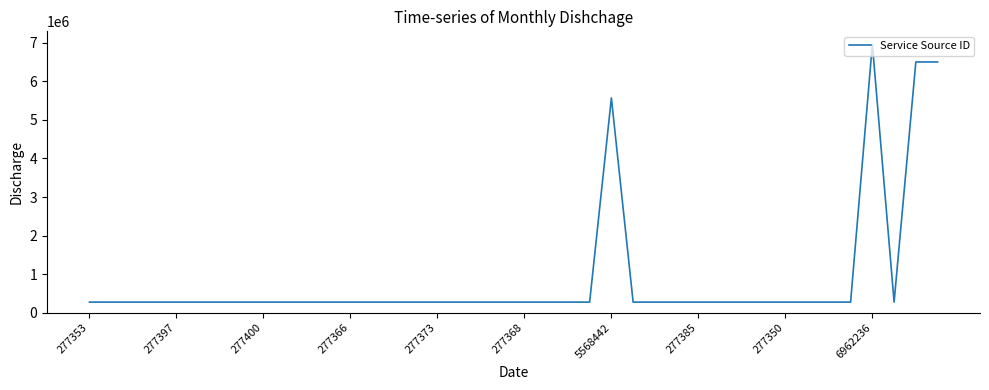

What is the greatest value displayed?

6962236